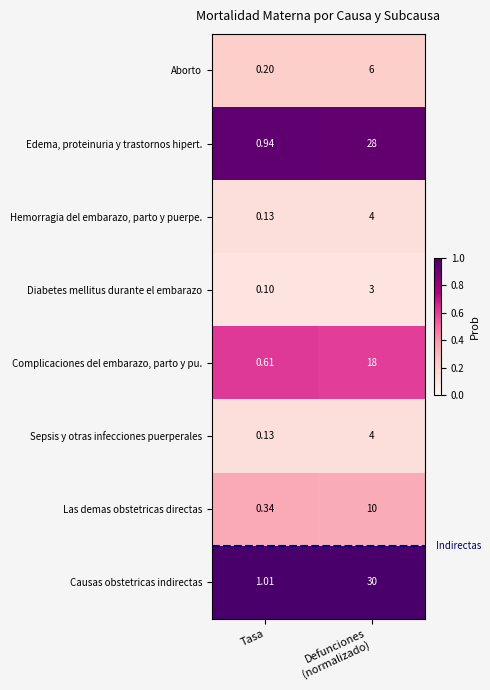

What is the smallest value displayed?

0.1